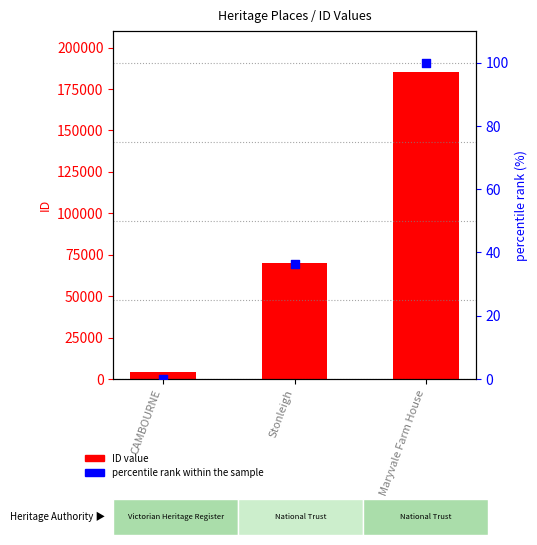

Which series has the widest spread of Y values?

ID value